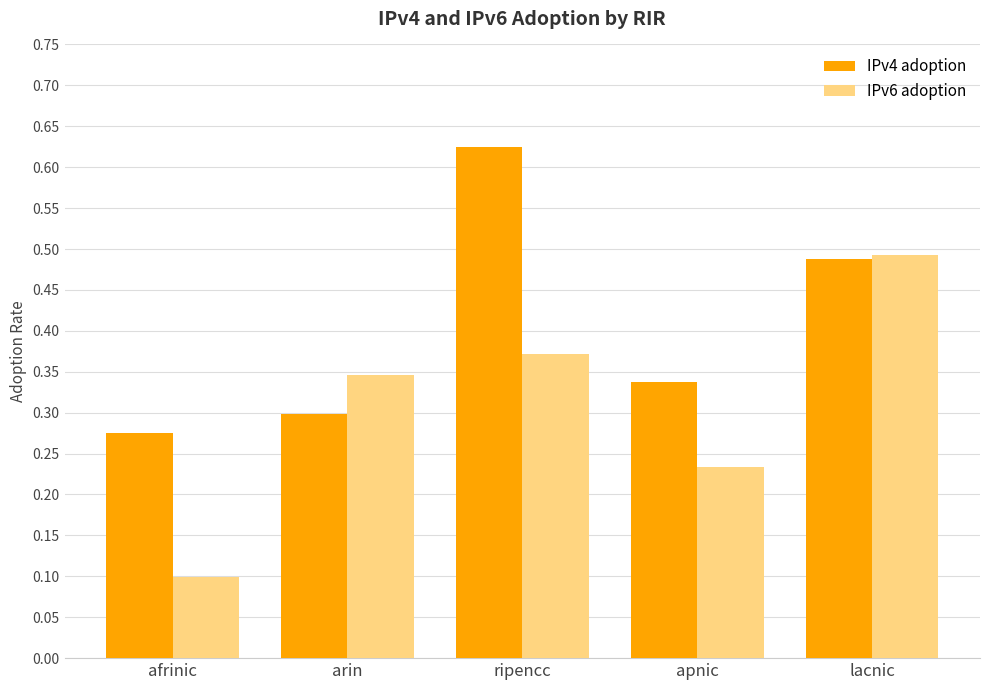

At which category is the sum across all series the highest?

ripencc